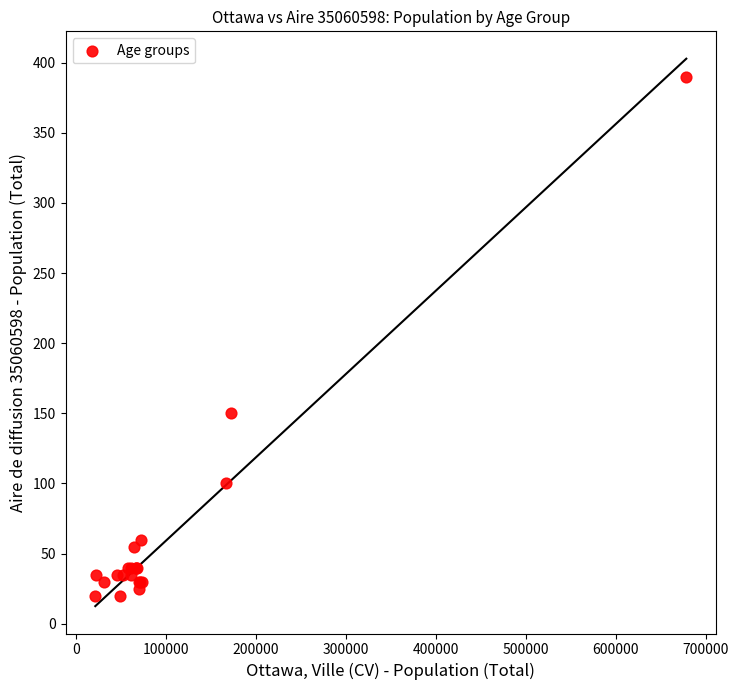

What Y value in the scatter plot is closest to 205?

150